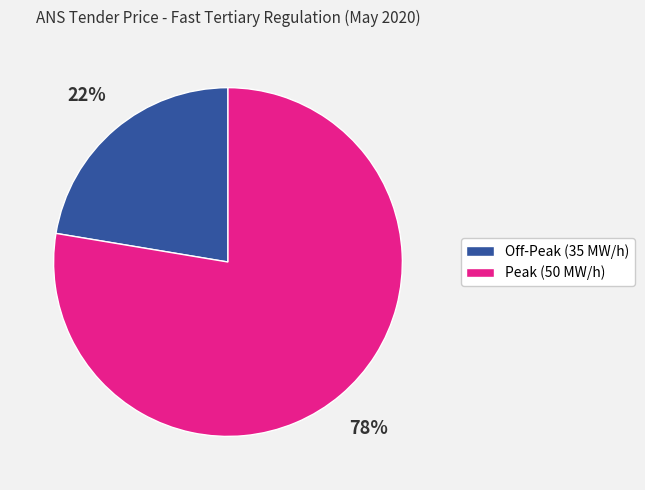

Combined, do Off-Peak (35 MW/h) and Peak (50 MW/h) account for over 50%?

Yes